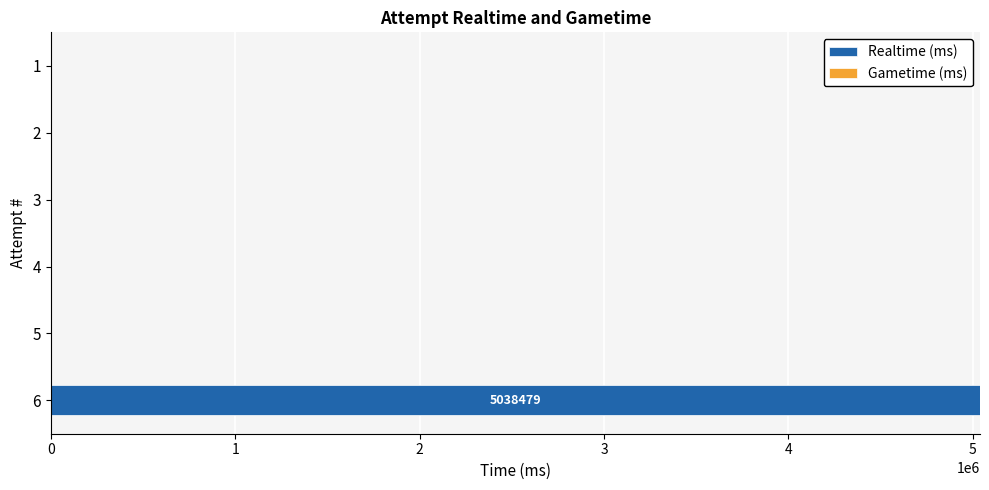

What is the sum of all values?

5038479